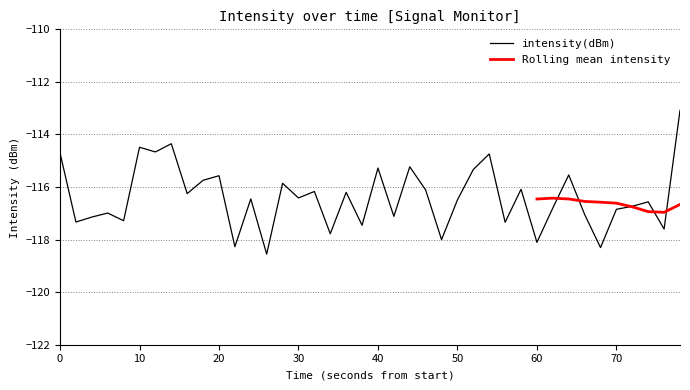

Reading right to left, transcribe all the data shown in this chart.

-113.1	-117.6	-116.6	-116.7	-116.8	-118.3	-117.0	-115.5	-116.8	-118.1	-116.1	-117.3	-114.7	-115.3	-116.5	-118.0	-116.1	-115.2	-117.1	-115.3	-117.5	-116.2	-117.8	-116.2	-116.4	-115.9	-118.6	-116.5	-118.3	-115.6	-115.7	-116.3	-114.4	-114.7	-114.5	-117.3	-117.0	-117.1	-117.3	-114.7